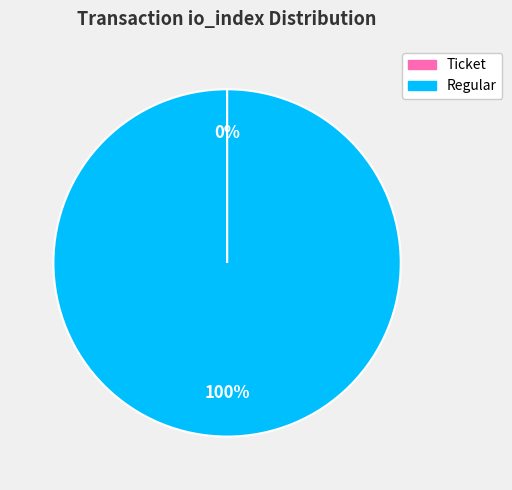

Does Regular account for over 50% of the chart?

Yes